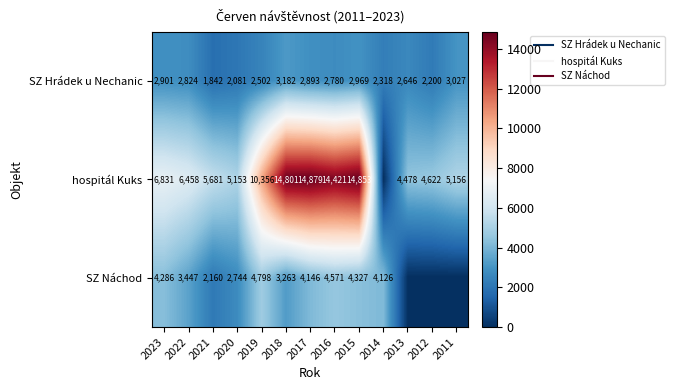

Between 2021 and 2017, which series saw the biggest shift?

hospitál Kuks